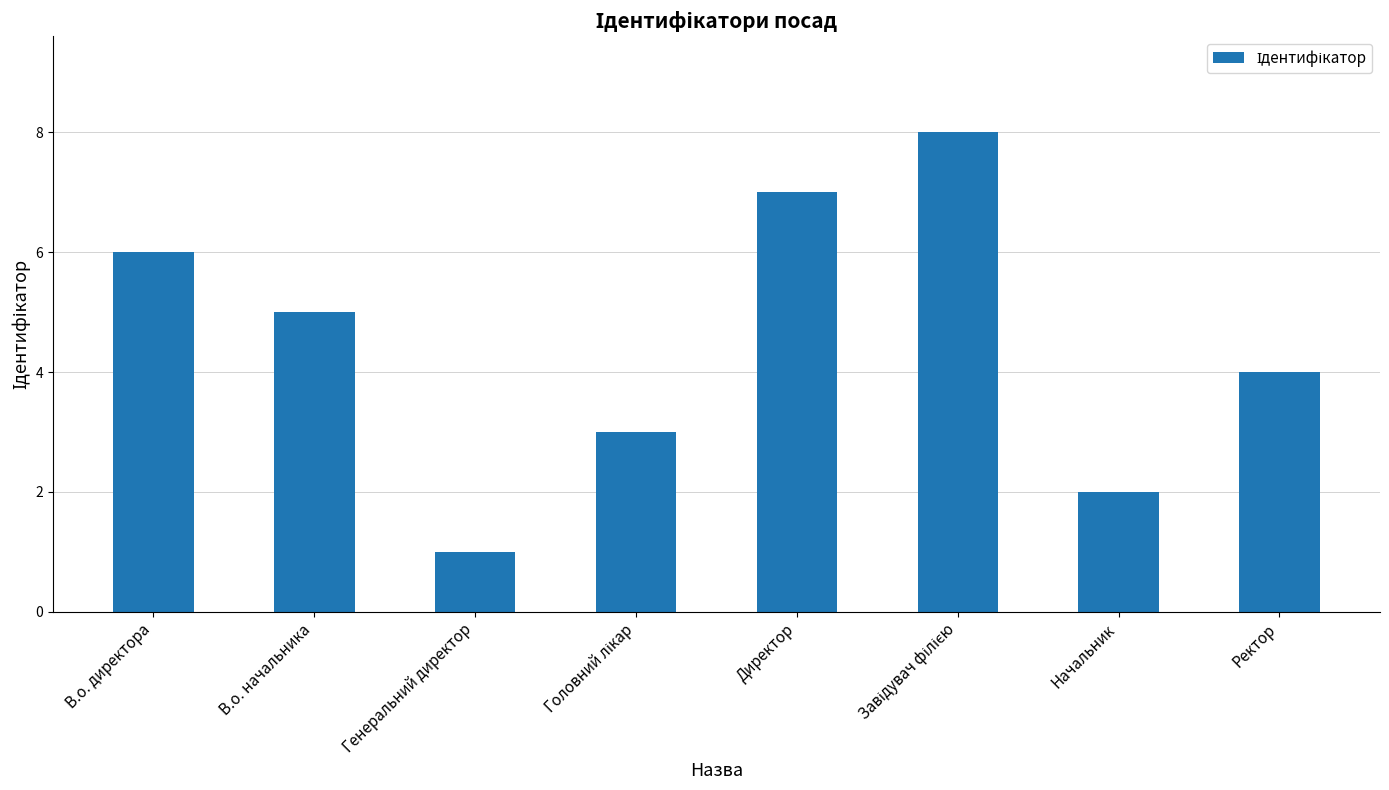

How many values are below 5?

4